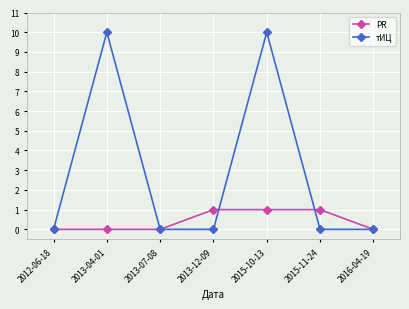

What position from the right is 2016-04-19?

1